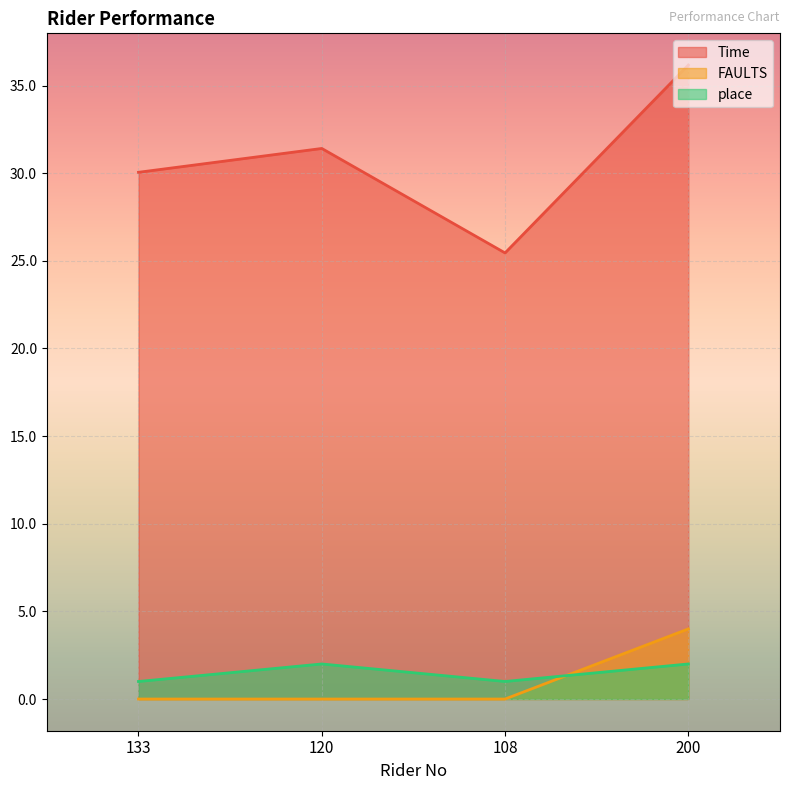

Which has a higher value, 133 or 120?

120